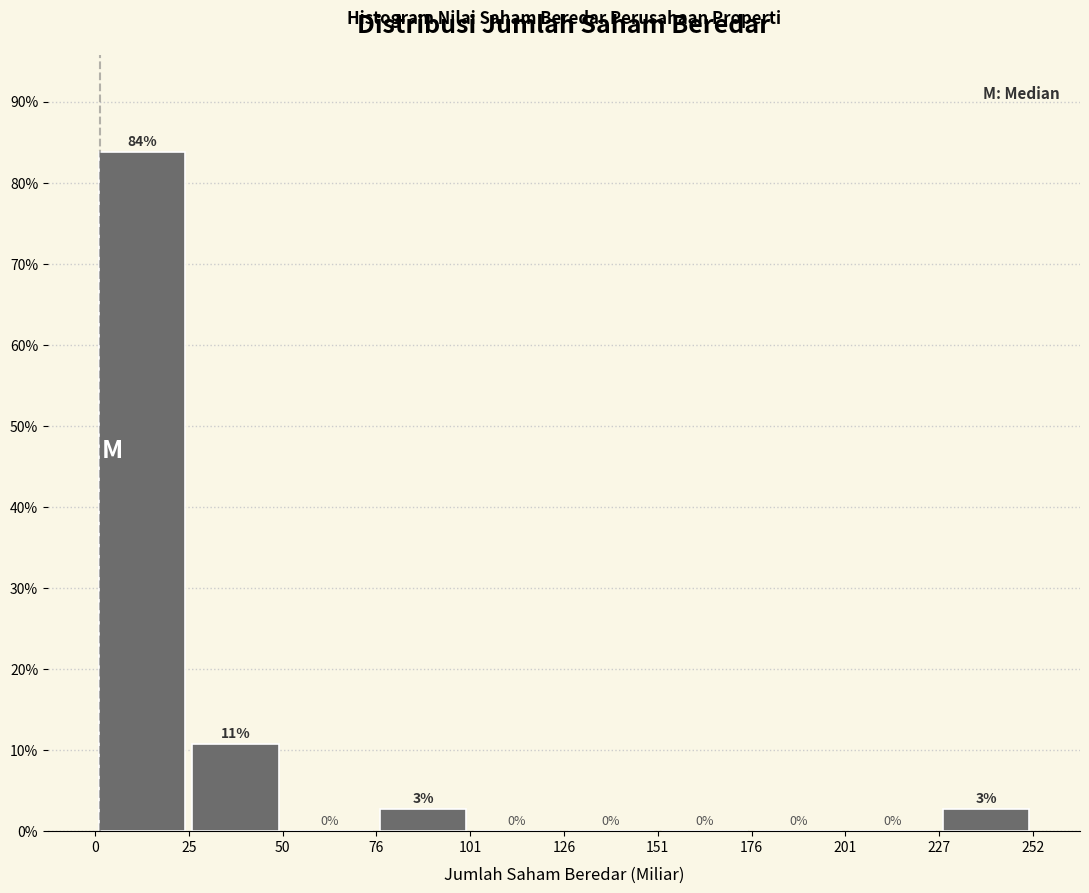

Over which range of the x-axis is the bar tallest?

0 to 25